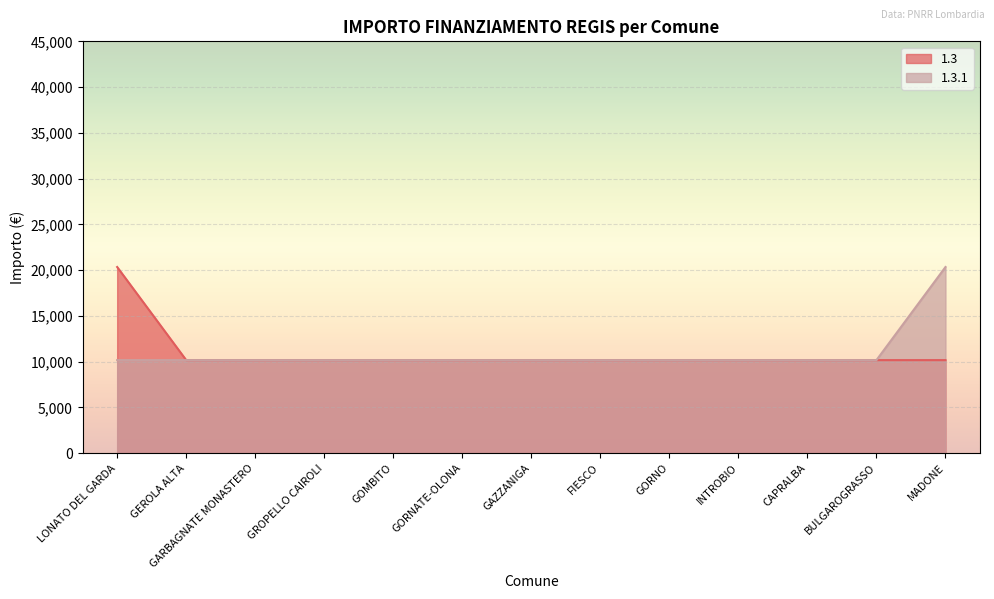

How many data points does each series have?

13